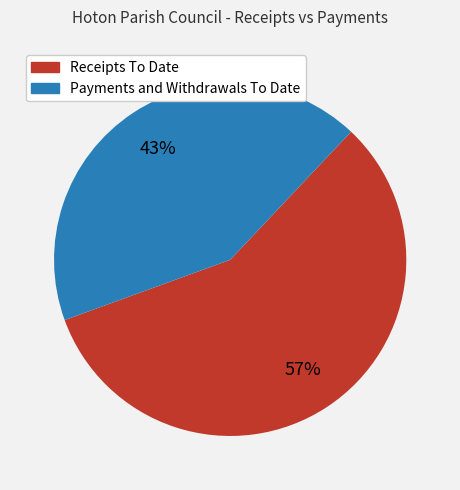

To the nearest percent, what portion does Receipts To Date represent?

57%